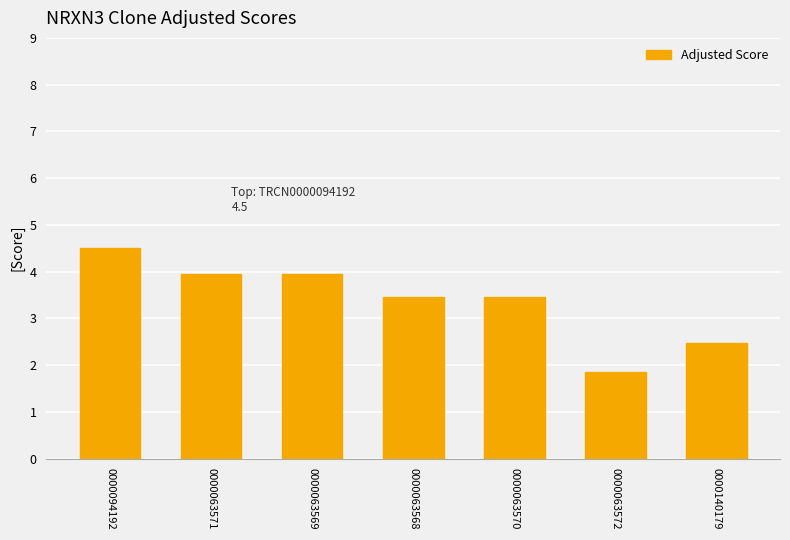

Reading right to left, what are all the values shown in this chart?

0000140179=2.5	0000063572=1.8	0000063570=3.5	0000063568=3.5	0000063569=3.9	0000063571=3.9	0000094192=4.5